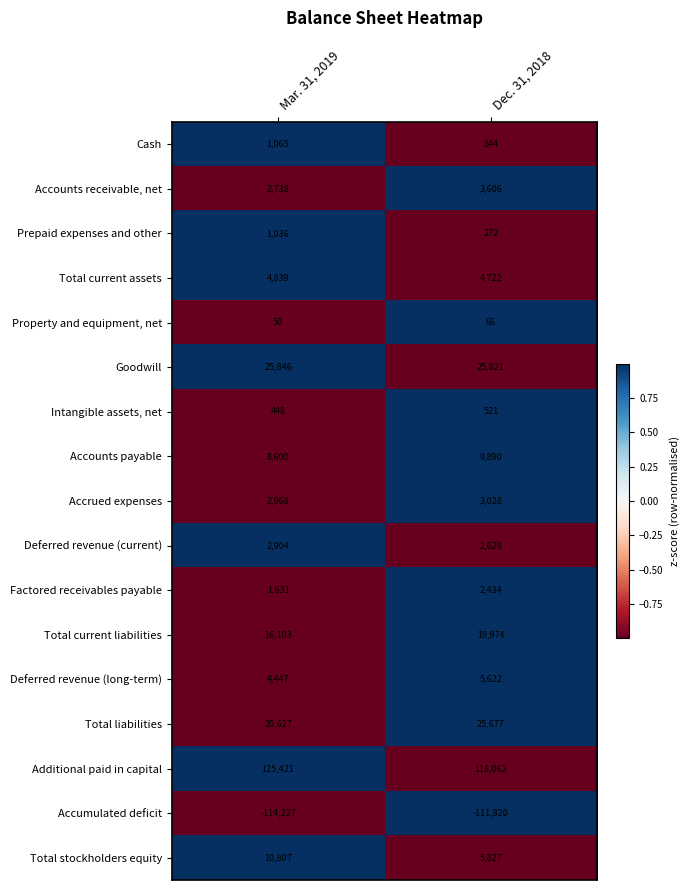

Read the Intangible assets, net value at Dec. 31, 2018, to the nearest 5.

520